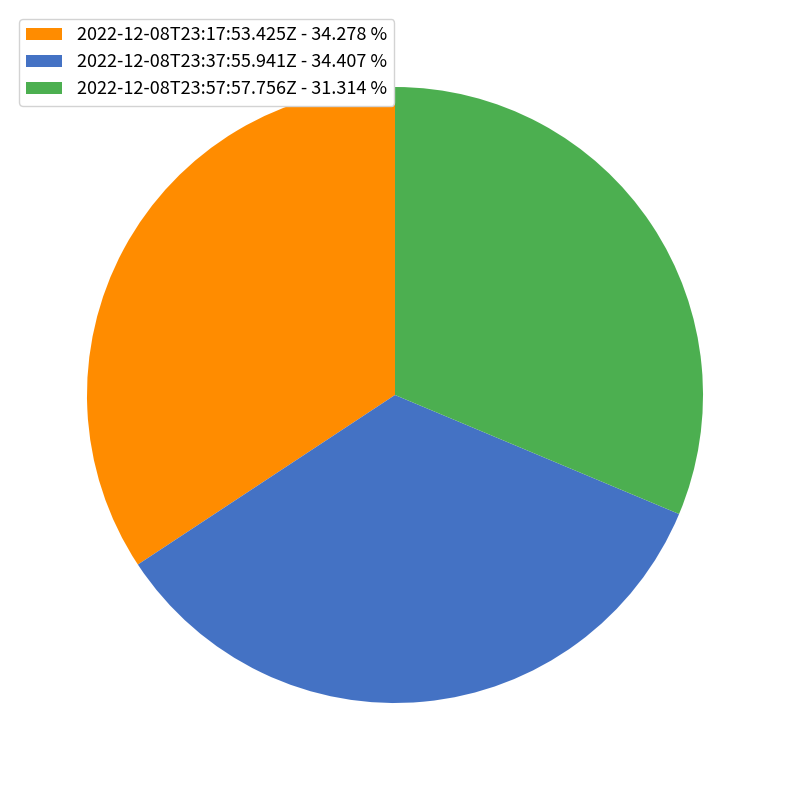

Combined, do 2022-12-08T23:17:53.425Z - 34.278 % and 2022-12-08T23:37:55.941Z - 34.407 % account for over 50%?

Yes